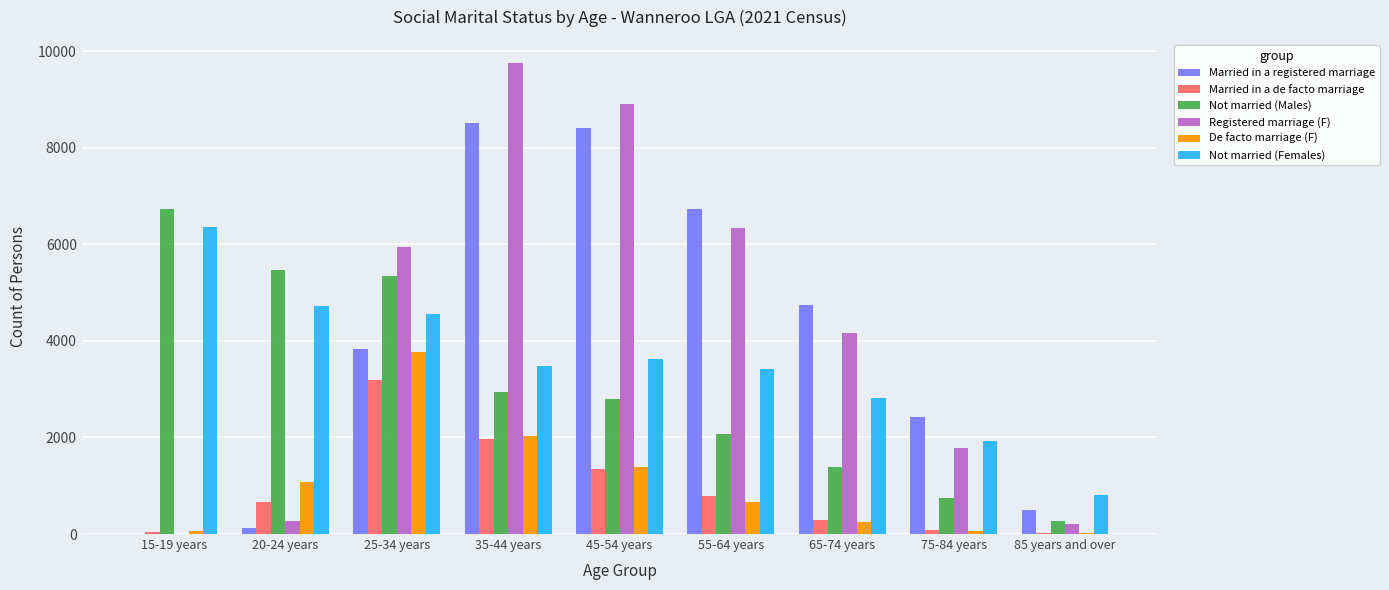

Between 20-24 years and 75-84 years, which series saw the biggest shift?

Not married (Males)